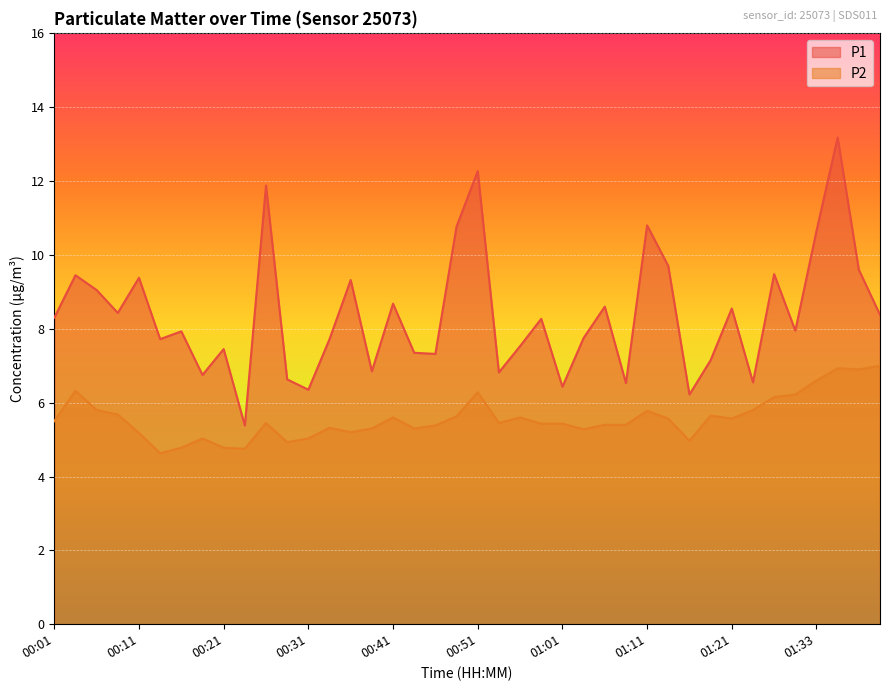

True or false: P1 and P2 intersect in this chart.

False